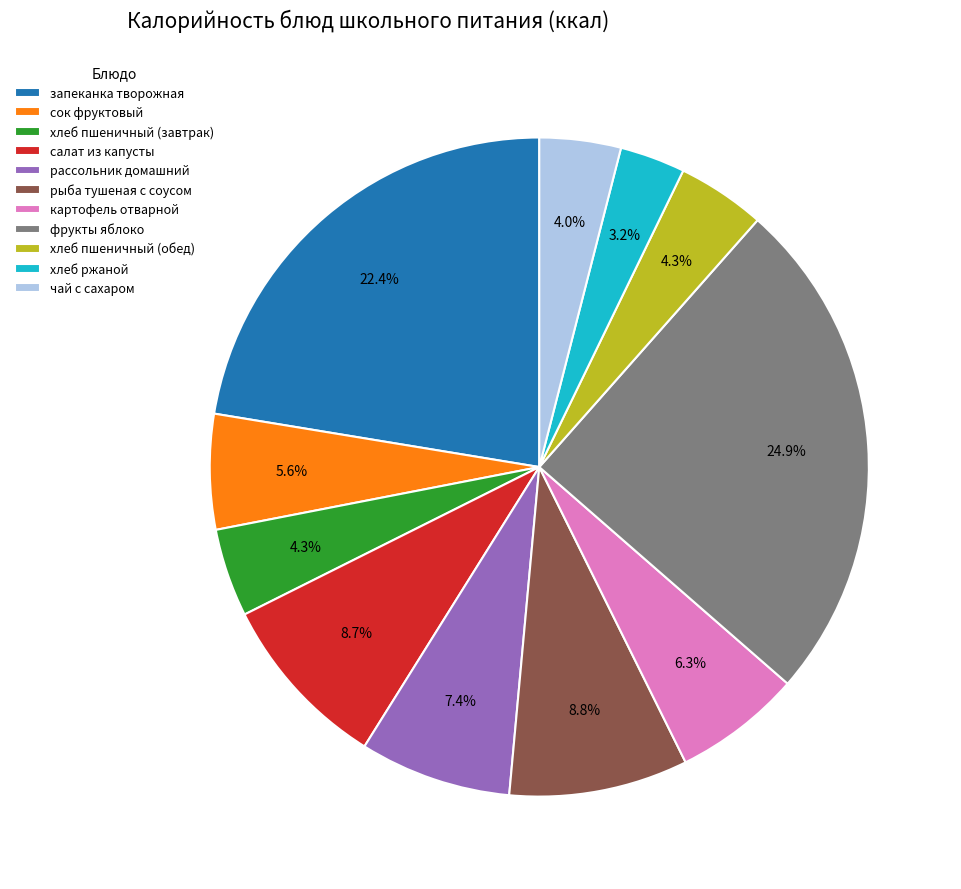

Does any single category account for the majority?

No